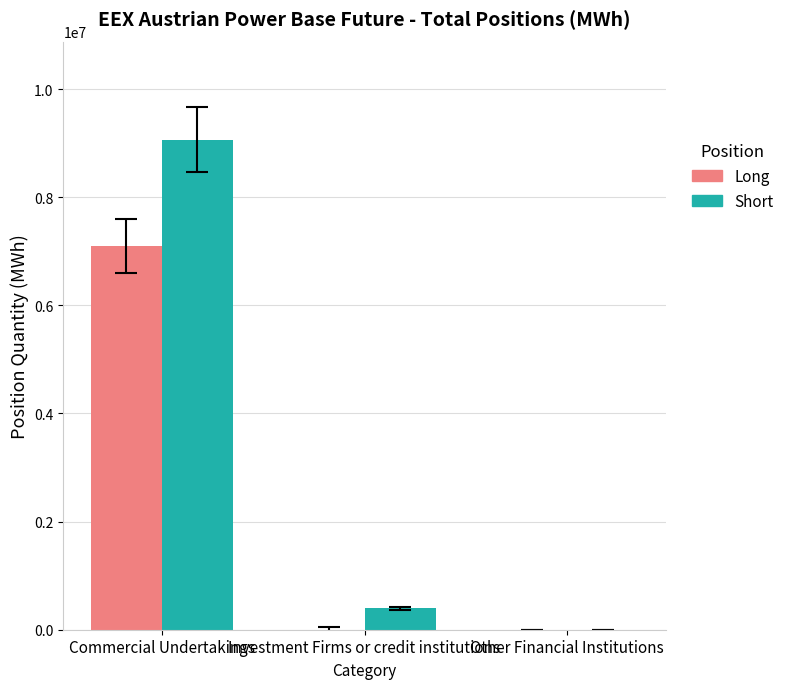

What is the greatest value displayed?

9067397